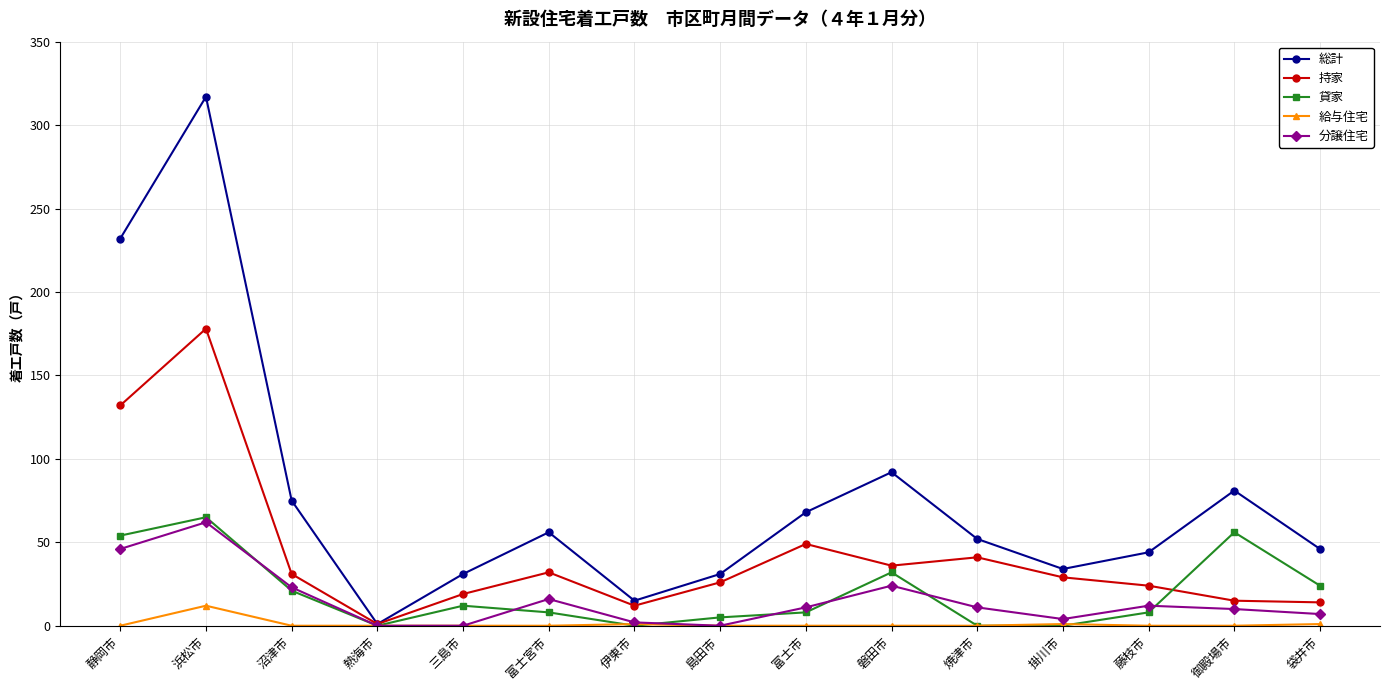

How many data points in 持家 are less than 29?

7